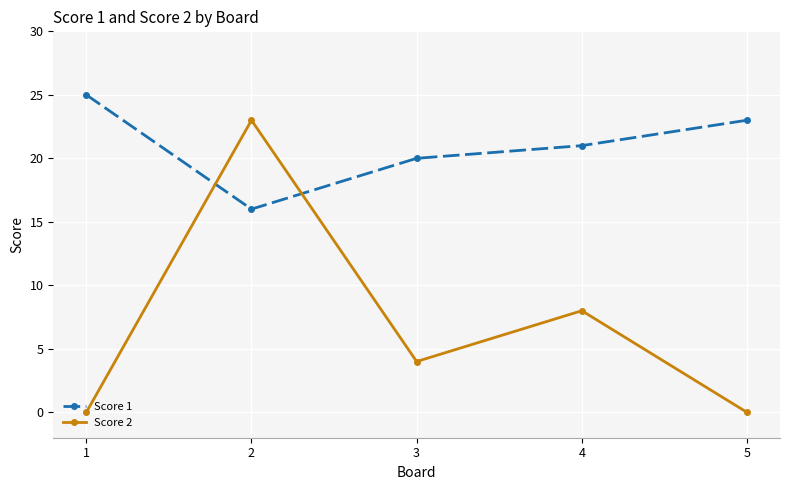

What is the difference between the Score 2 values at 5 and 2?

23